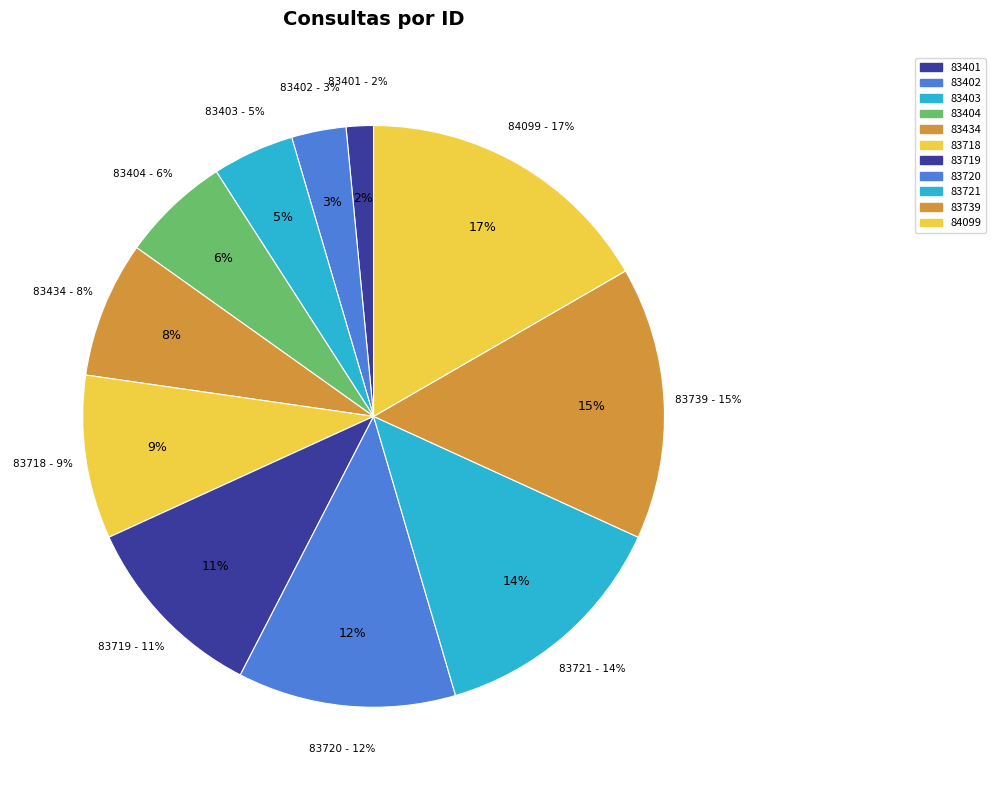

What percentage is the 83719 slice, to the nearest percent?

11%